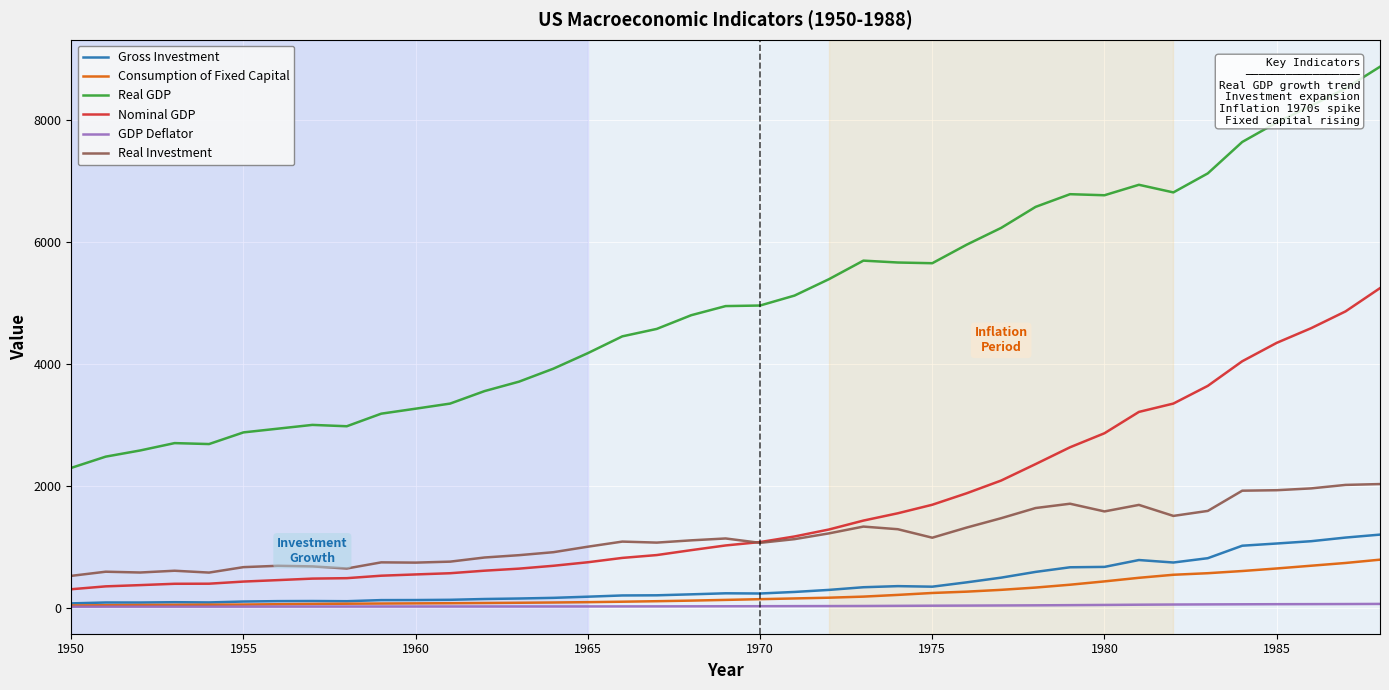

What is the maximum value shown in the chart?

8866.5